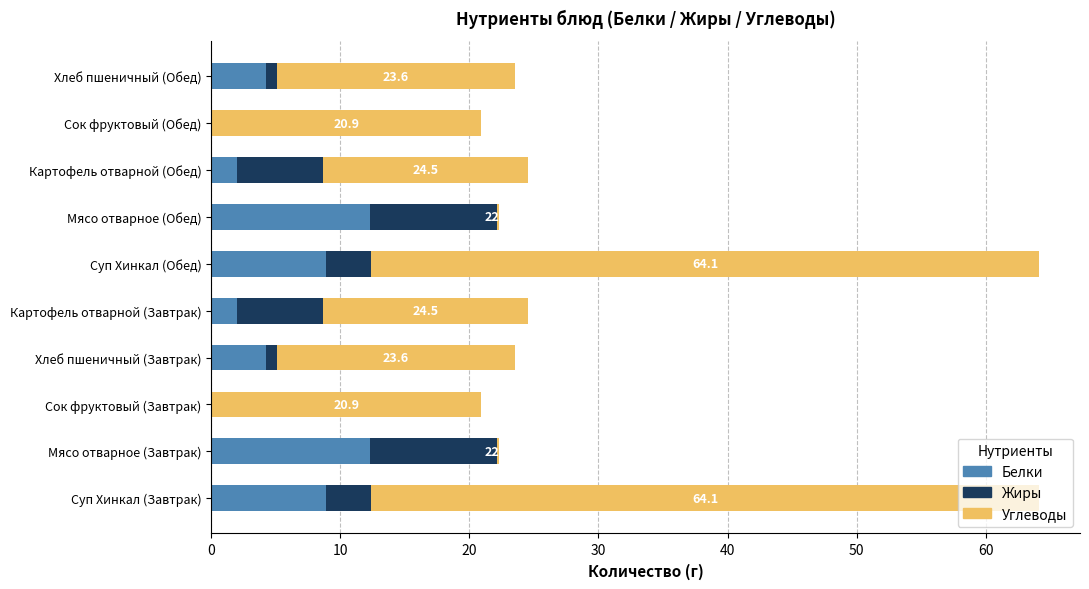

True or false: Белки has a value of 3.3 at Суп Хинкал (Завтрак).

False